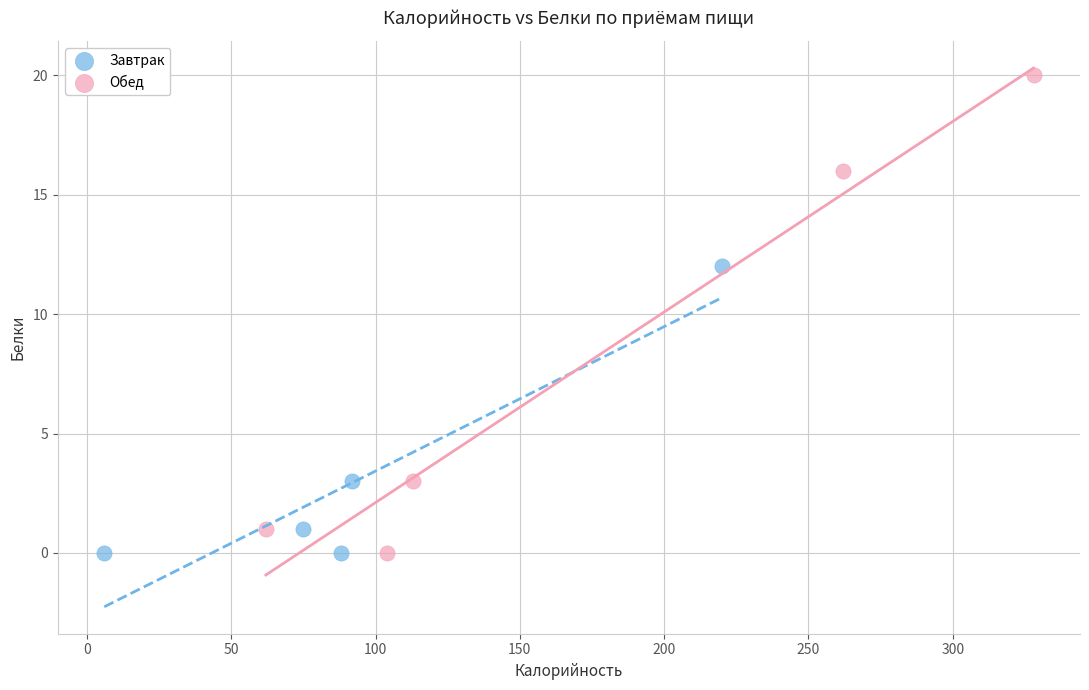

Which series contains the highest Y value?

Обед